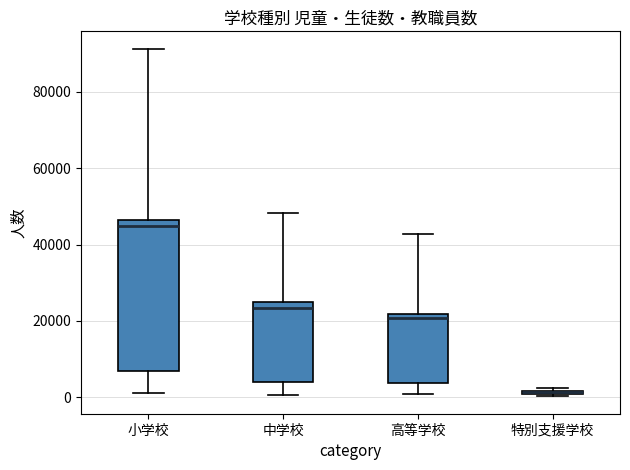

Where is the upper edge of the box for 特別支援学校 on the y-axis? The values are not printed on the chart, so give them approximately, as read against the axis.

2000